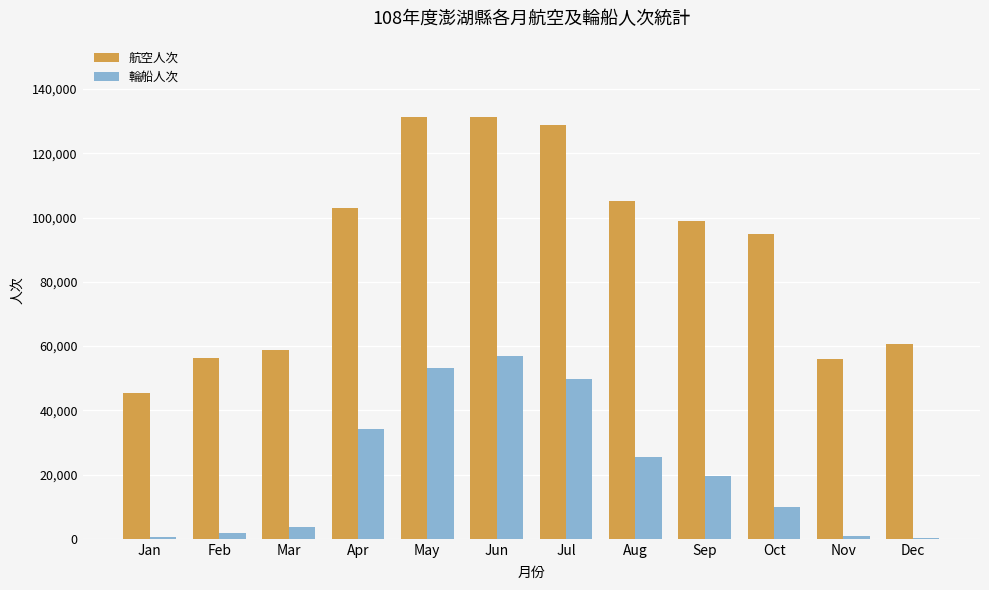

At which label does 航空人次 first exceed 98817?

Apr